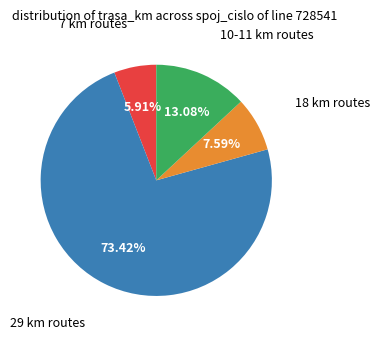

Does any single category account for the majority?

Yes